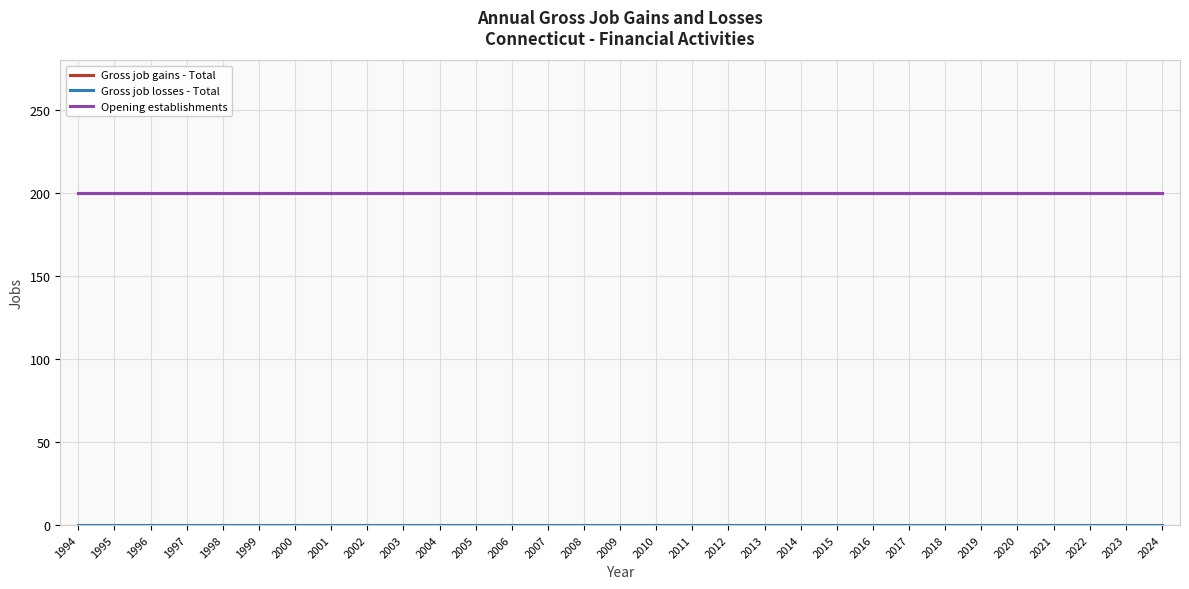

At which label does Gross job gains - Total reach its minimum?

1994